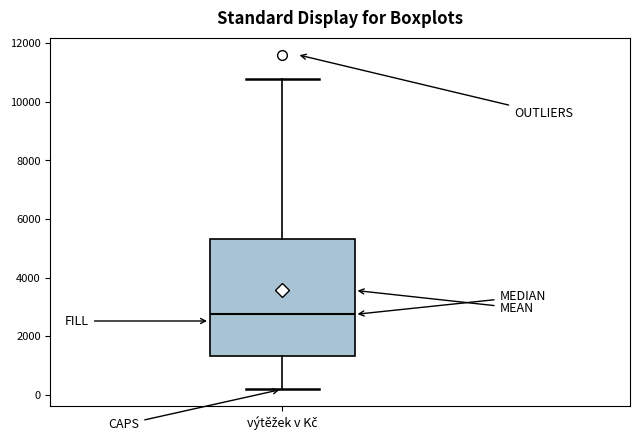

Transcribe this box plot: give where the median line is, the range the box spans, and where the two whiskers end, as read against the y-axis. The values are not printed on the chart, so give them approximately, as read against the axis.

median 2800, box 1400 to 5400, whiskers 200 to 10800